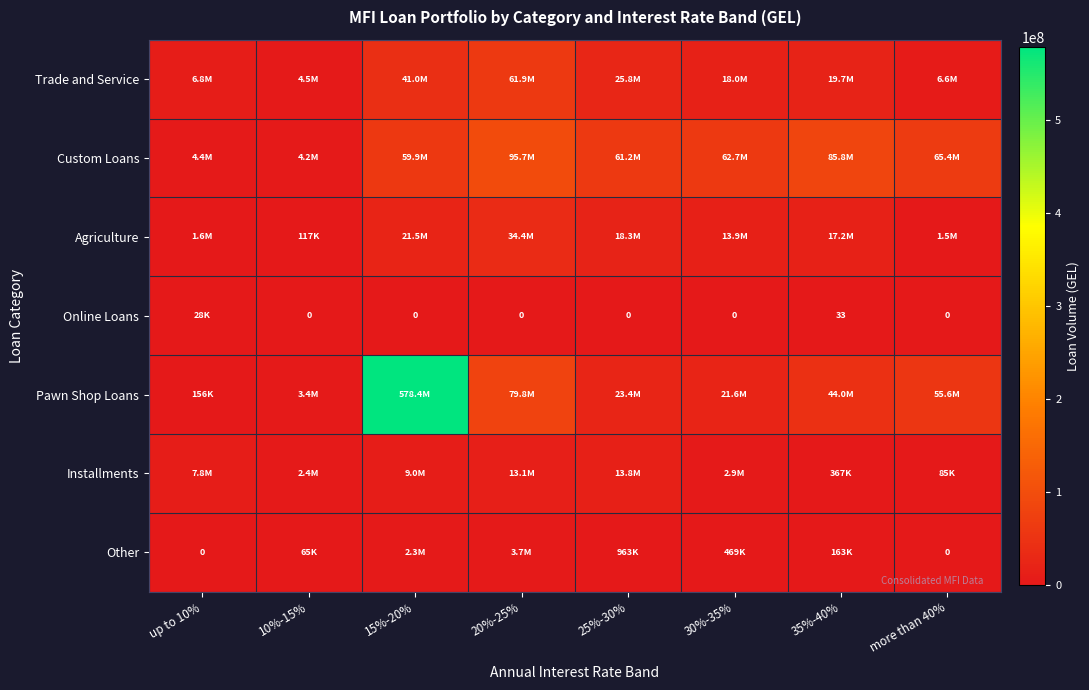

Between 15%-20% and up to 10%, which is larger?

15%-20%